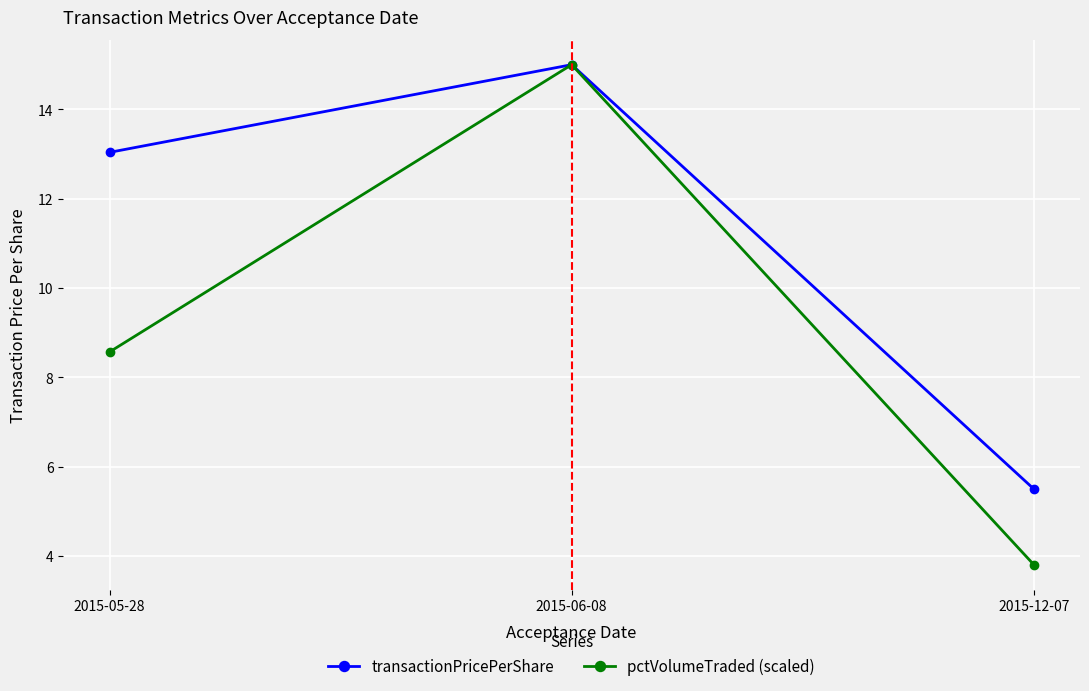

Which series has the widest spread of values?

pctVolumeTraded (scaled)